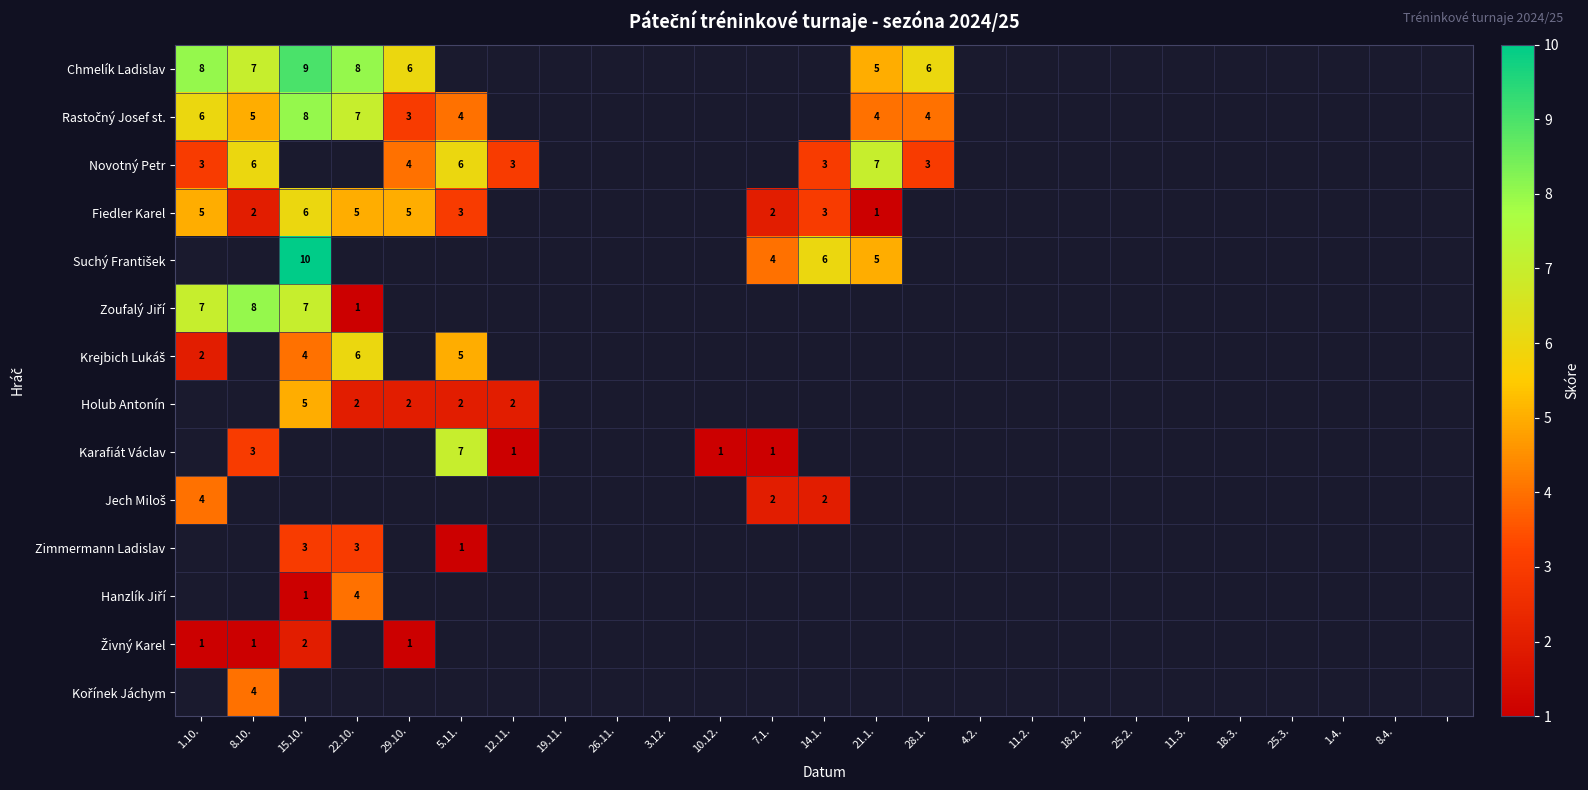

The Holub Antonín series shows 1 at 5.11.. True or false?

False